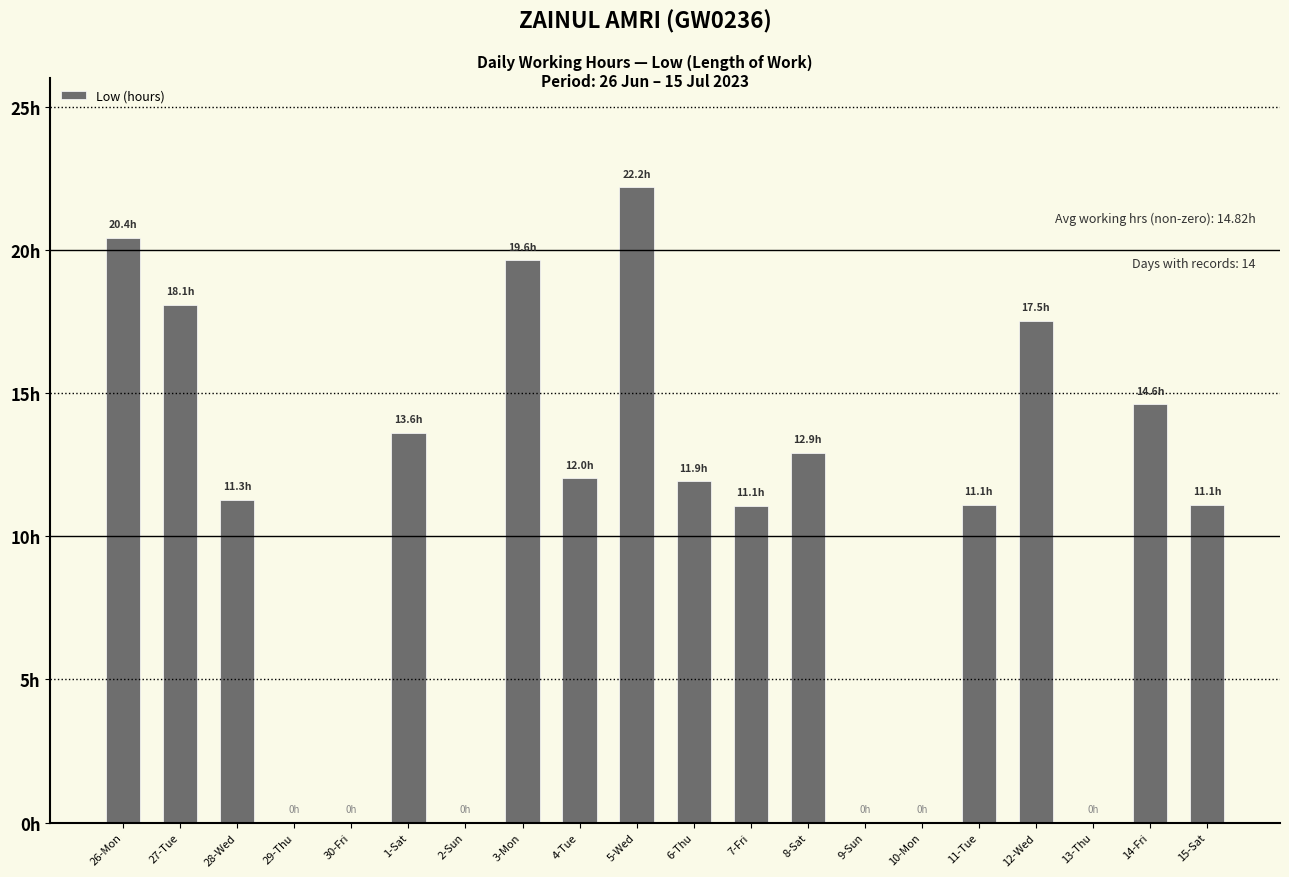

Reading left to right, list all the values displayed in this chart.

20.4	18.1	11.3	0.0	0.0	13.6	0.0	19.6	12.0	22.2	11.9	11.1	12.9	0.0	0.0	11.1	17.5	0.0	14.6	11.1